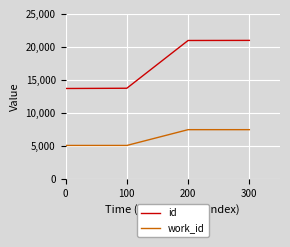

Does the chart display data point markers on the line(s)?

No